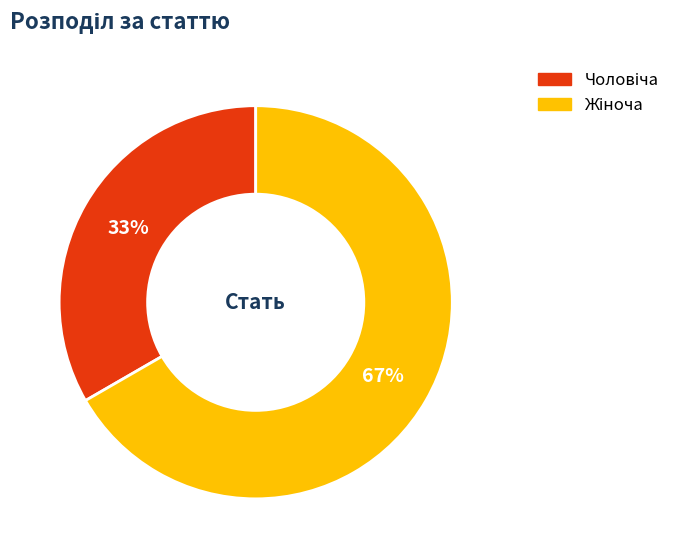

To the nearest percent, what is the average slice percentage?

50%